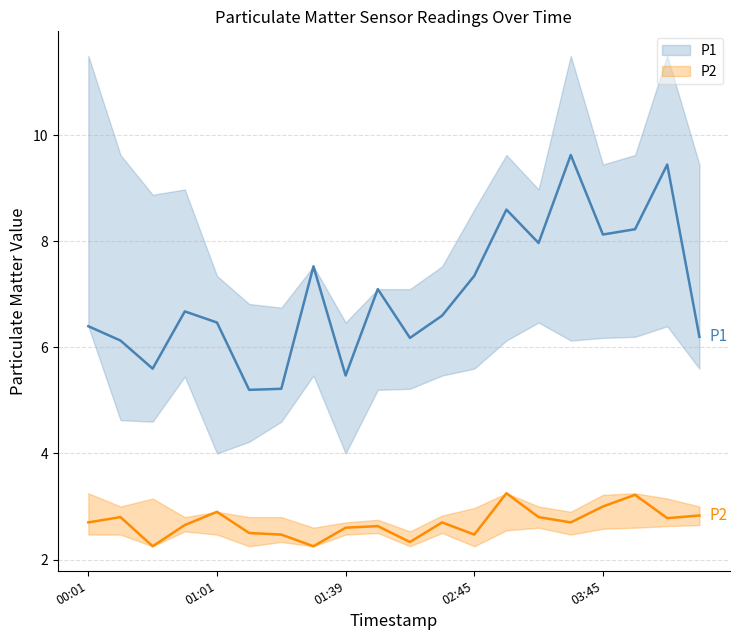

What is the sum of all P1 values?

140.1